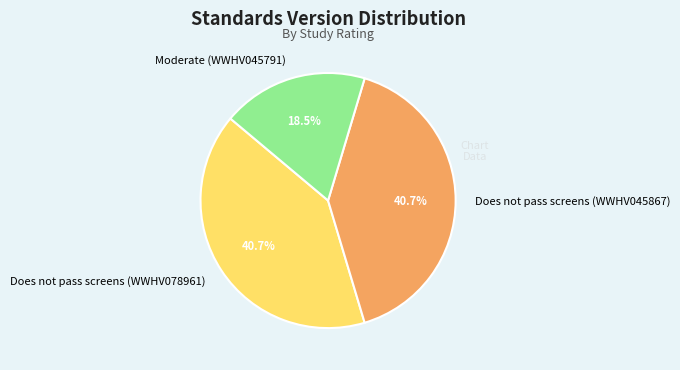

Is there a majority slice in this chart?

No